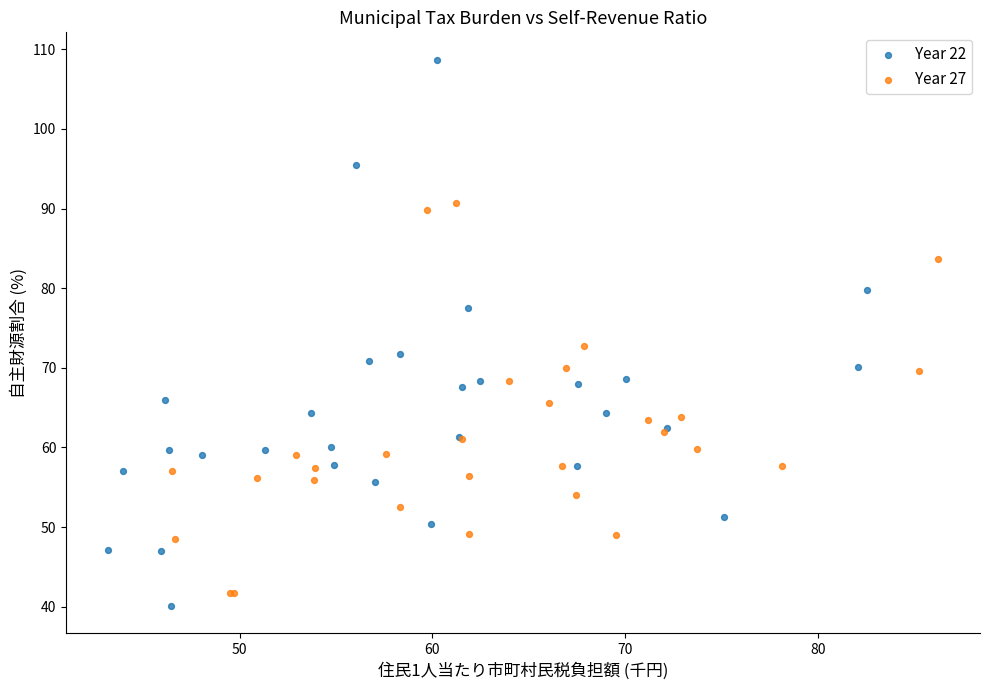

Which series has the largest Y range (max minus min)?

Year 22